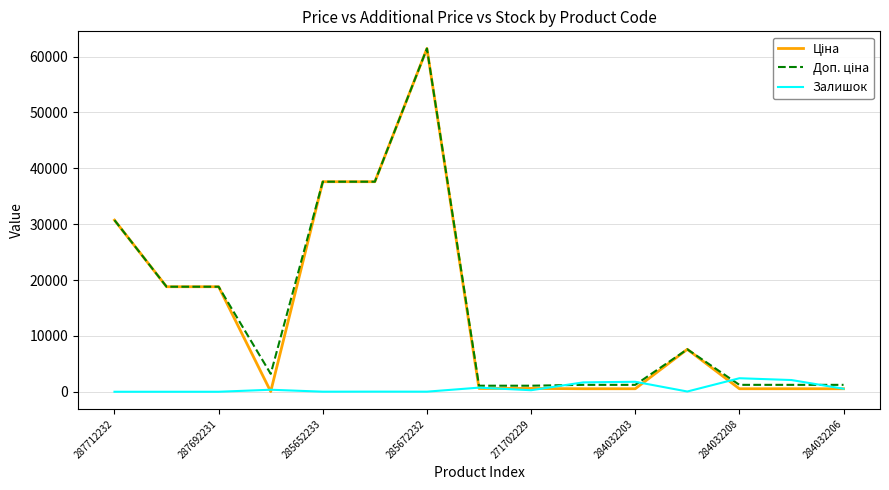

At which category is the sum across all series the highest?

285672232